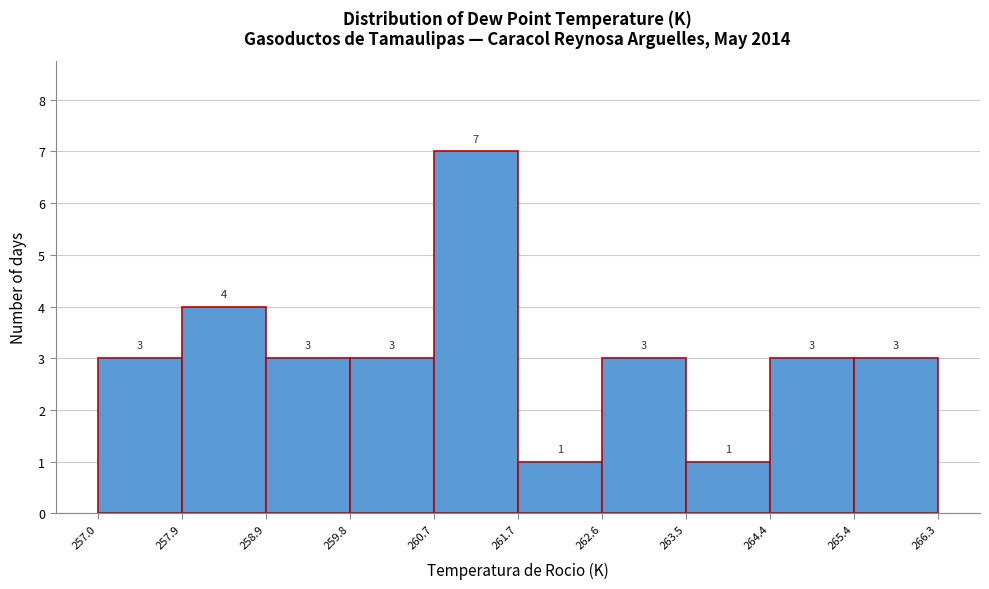

Reading left to right, transcribe this chart: for each bar, give the range it covers on the x-axis and its height.

257.0 to 257.9: 3
257.9 to 258.9: 4
258.9 to 259.8: 3
259.8 to 260.7: 3
260.7 to 261.7: 7
261.7 to 262.6: 1
262.6 to 263.5: 3
263.5 to 264.4: 1
264.4 to 265.4: 3
265.4 to 266.3: 3